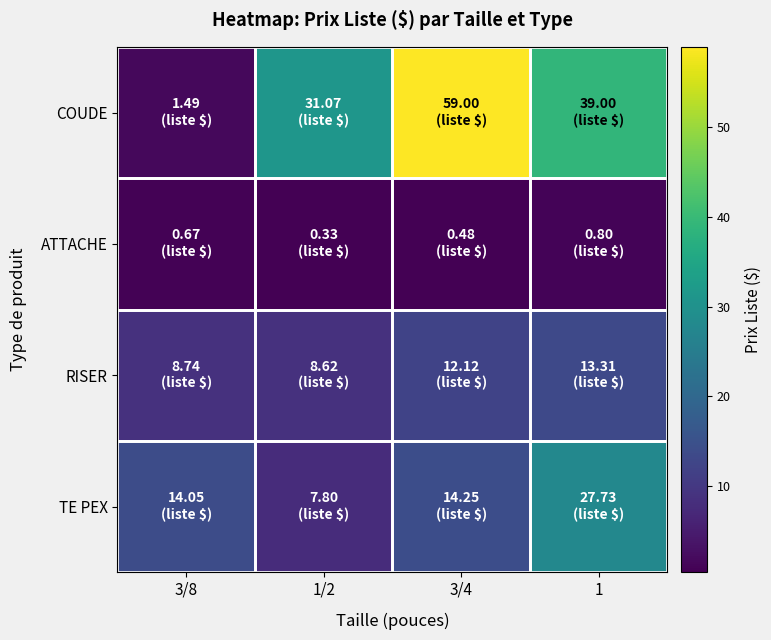

What is the total value across all series at 3/4?

85.8